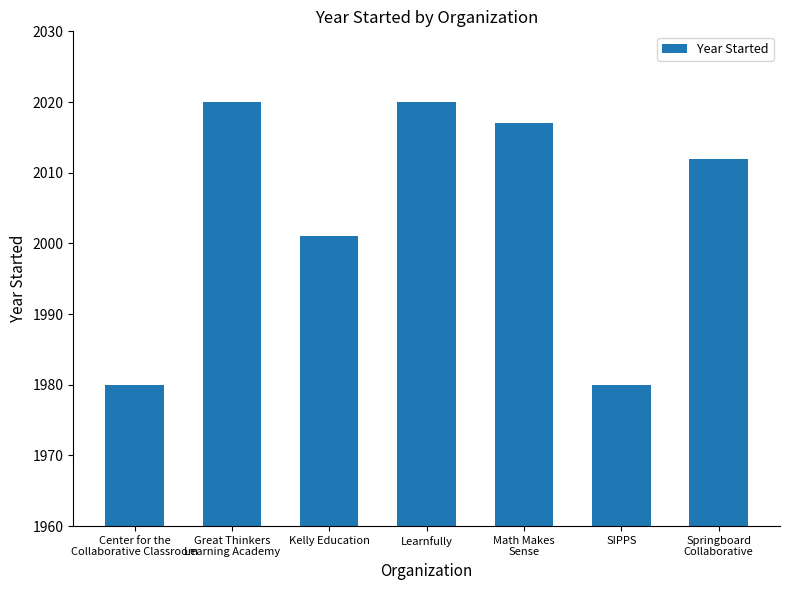

Reading left to right, extract all data points from this chart.

1980	2020	2001	2020	2017	1980	2012